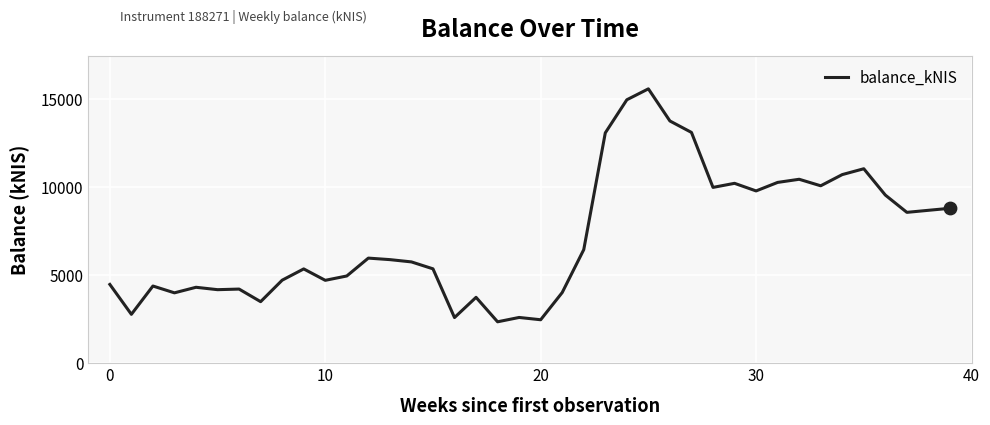

What is the difference between the maximum and minimum values?

13238.9